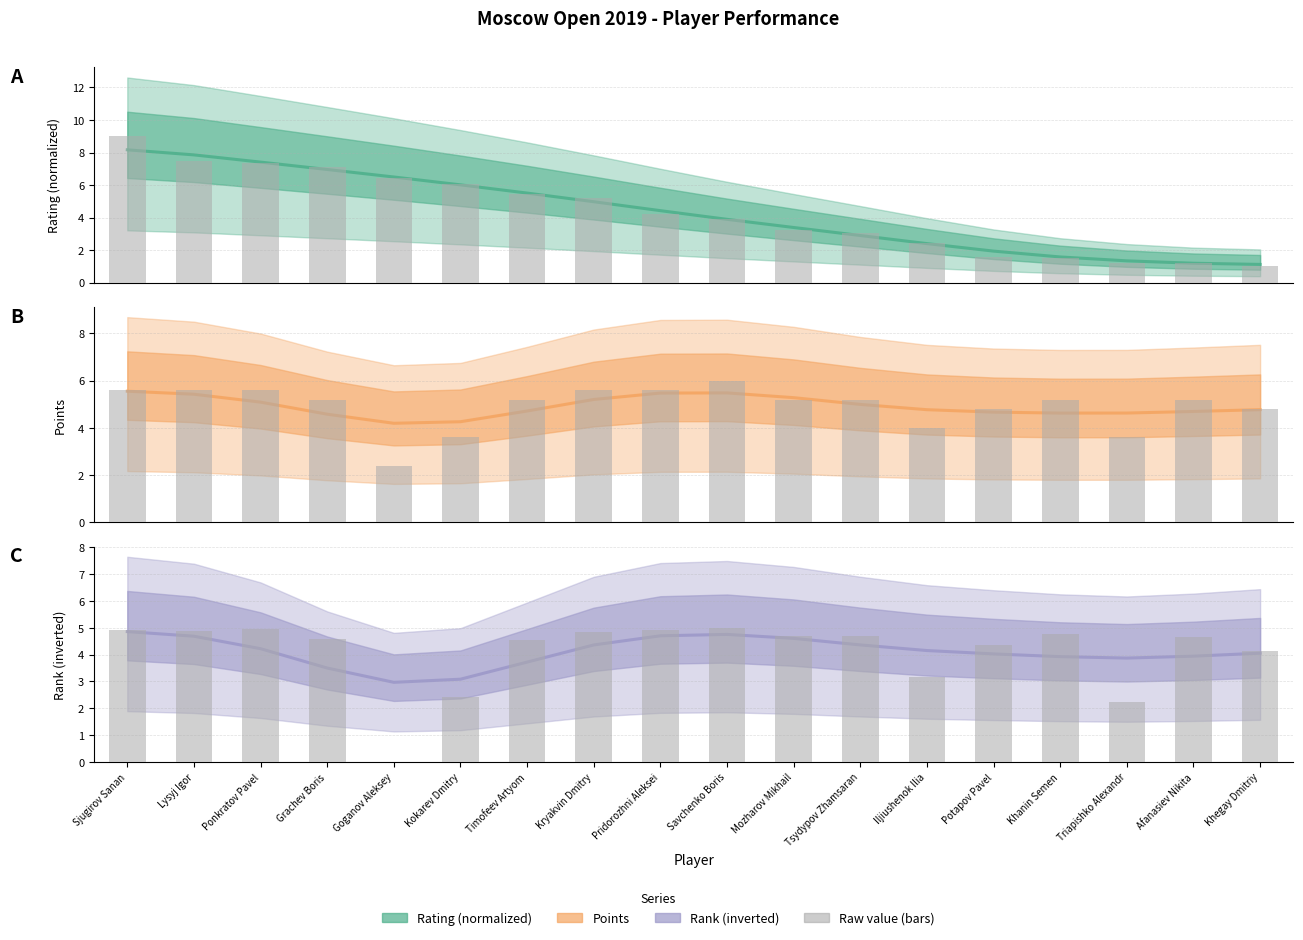

Reading left to right, transcribe all the data shown in this chart.

Rating (normalized) (smoothed): Sjugirov Sanan=8.2	Lysyj Igor=7.9	Ponkratov Pavel=7.4	Grachev Boris=7.0	Goganov Aleksey=6.5	Kokarev Dmitry=6.0	Timofeev Artyom=5.5	Kryakvin Dmitry=5.0	Pridorozhni Aleksei=4.4	Savchenko Boris=3.9	Mozharov Mikhail=3.4	Tsydypov Zhamsaran=2.9	Iljiushenok Ilia=2.4	Potapov Pavel=1.9	Khanin Semen=1.6	Triapishko Alexandr=1.3	Afanasiev Nikita=1.2	Khegay Dmitriy=1.1
Raw value: Sjugirov Sanan=4.9	Lysyj Igor=4.9	Ponkratov Pavel=5.0	Grachev Boris=4.6	Goganov Aleksey=0.0	Kokarev Dmitry=2.4	Timofeev Artyom=4.6	Kryakvin Dmitry=4.8	Pridorozhni Aleksei=4.9	Savchenko Boris=5.0	Mozharov Mikhail=4.7	Tsydypov Zhamsaran=4.7	Iljiushenok Ilia=3.2	Potapov Pavel=4.4	Khanin Semen=4.8	Triapishko Alexandr=2.2	Afanasiev Nikita=4.6	Khegay Dmitriy=4.1
Points (smoothed): Sjugirov Sanan=5.6	Lysyj Igor=5.4	Ponkratov Pavel=5.1	Grachev Boris=4.6	Goganov Aleksey=4.2	Kokarev Dmitry=4.3	Timofeev Artyom=4.7	Kryakvin Dmitry=5.2	Pridorozhni Aleksei=5.5	Savchenko Boris=5.5	Mozharov Mikhail=5.3	Tsydypov Zhamsaran=5.0	Iljiushenok Ilia=4.8	Potapov Pavel=4.7	Khanin Semen=4.6	Triapishko Alexandr=4.6	Afanasiev Nikita=4.7	Khegay Dmitriy=4.8
Rank (inverted) (smoothed): Sjugirov Sanan=4.9	Lysyj Igor=4.7	Ponkratov Pavel=4.2	Grachev Boris=3.5	Goganov Aleksey=3.0	Kokarev Dmitry=3.1	Timofeev Artyom=3.7	Kryakvin Dmitry=4.4	Pridorozhni Aleksei=4.7	Savchenko Boris=4.8	Mozharov Mikhail=4.6	Tsydypov Zhamsaran=4.4	Iljiushenok Ilia=4.2	Potapov Pavel=4.0	Khanin Semen=3.9	Triapishko Alexandr=3.9	Afanasiev Nikita=3.9	Khegay Dmitriy=4.1